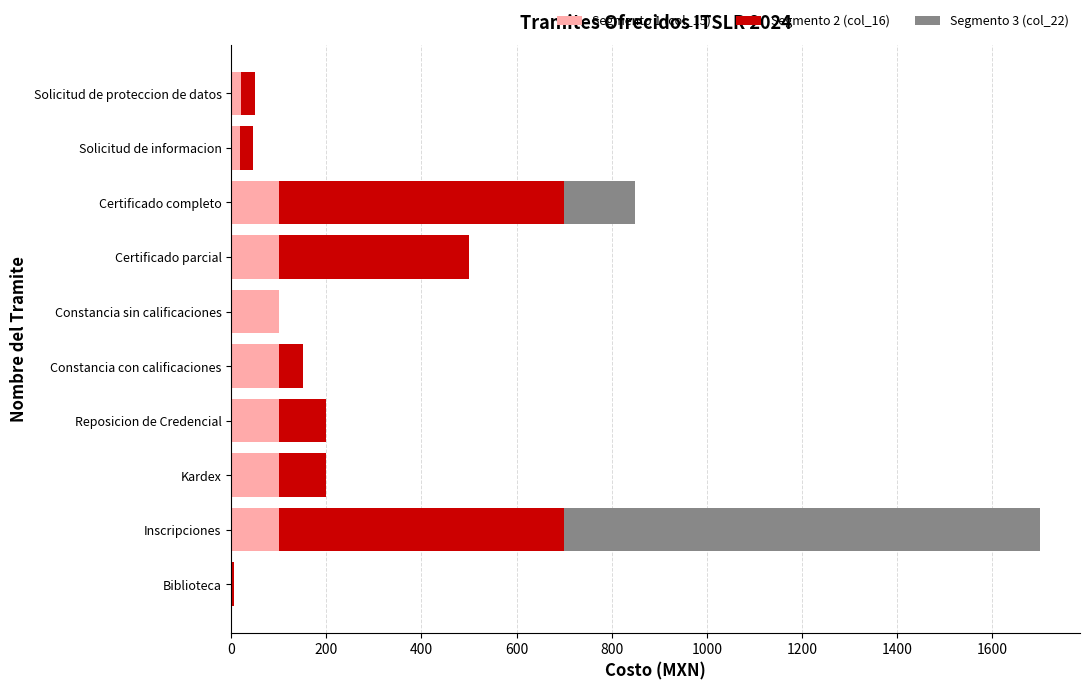

At which category is the sum across all series the highest?

Inscripciones